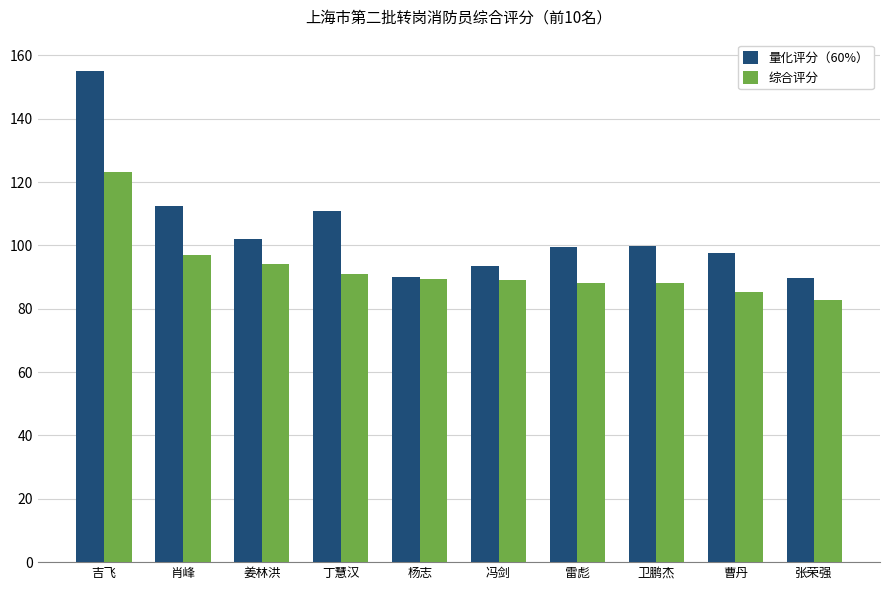

Which series has the largest total across all categories?

量化评分（60%）